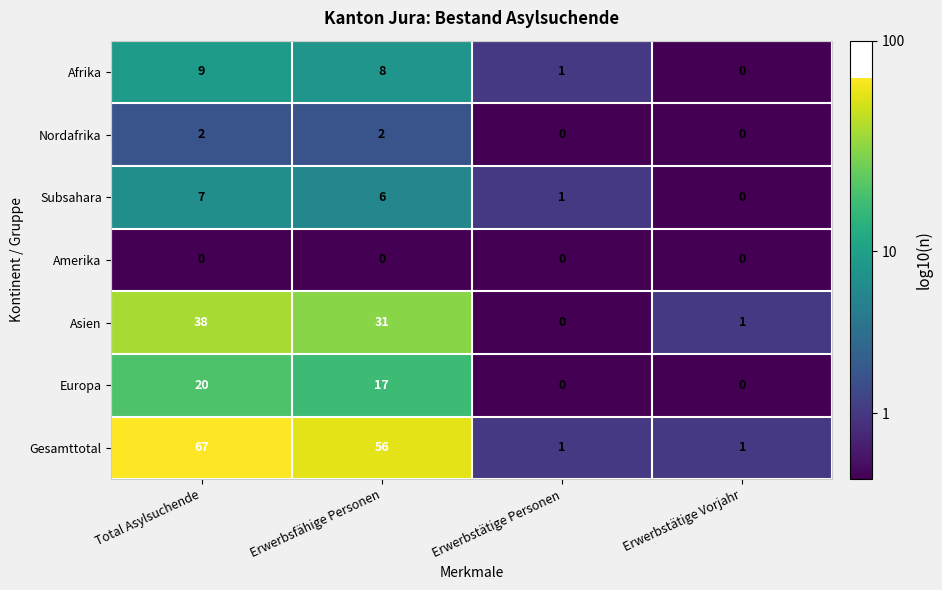

At which label does Afrika first exceed 8?

Total Asylsuchende